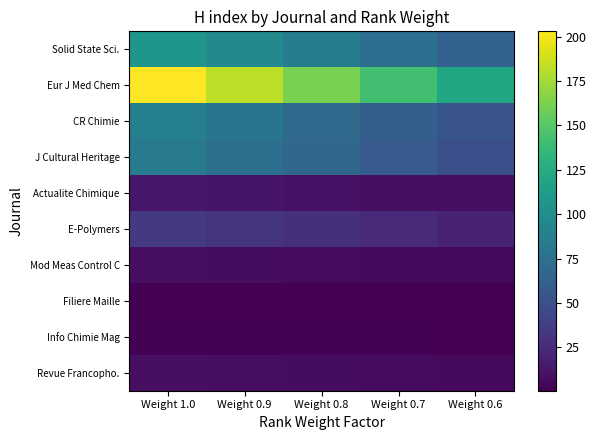

What is the maximum value shown in the chart?

203.0